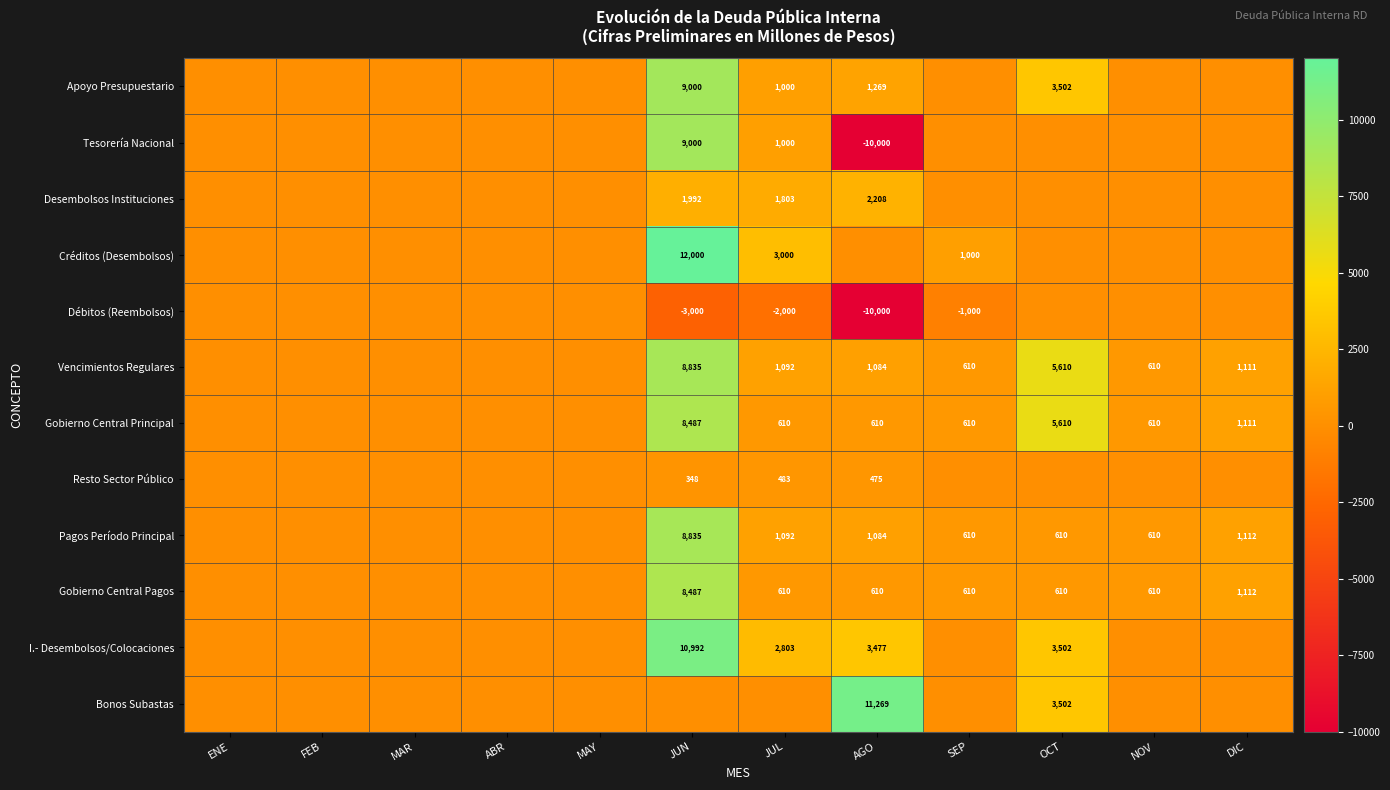

Is it true that Vencimientos Regulares equals 1856 at AGO?

False